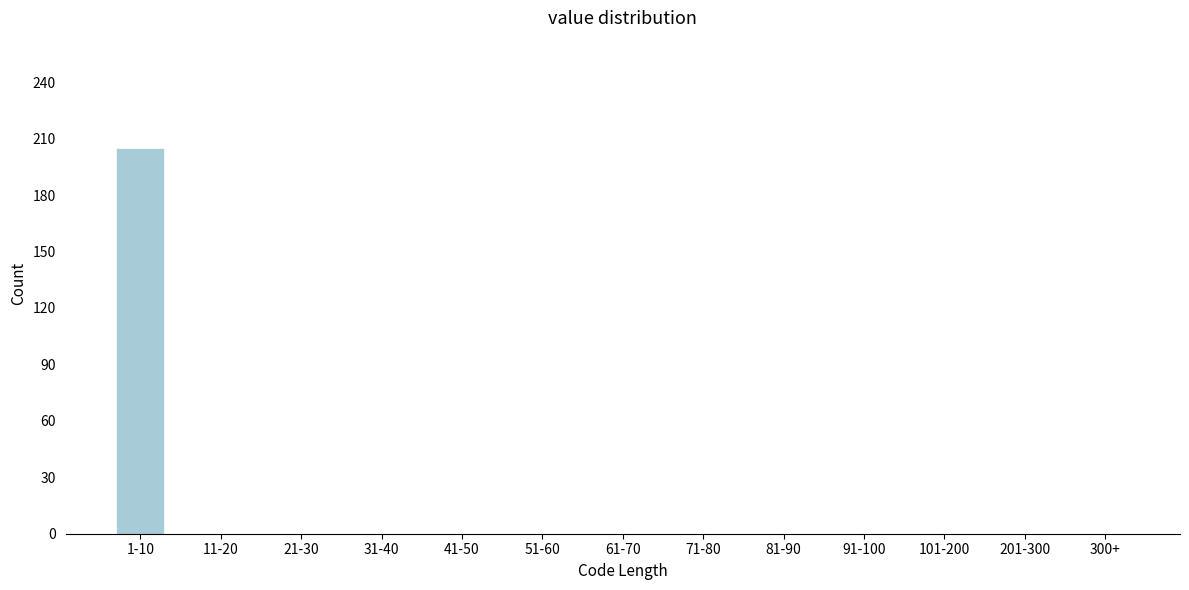

Reading right to left, what are all the values shown in this chart?

300+=0	201-300=0	101-200=0	91-100=0	81-90=0	71-80=0	61-70=0	51-60=0	41-50=0	31-40=0	21-30=0	11-20=0	1-10=205